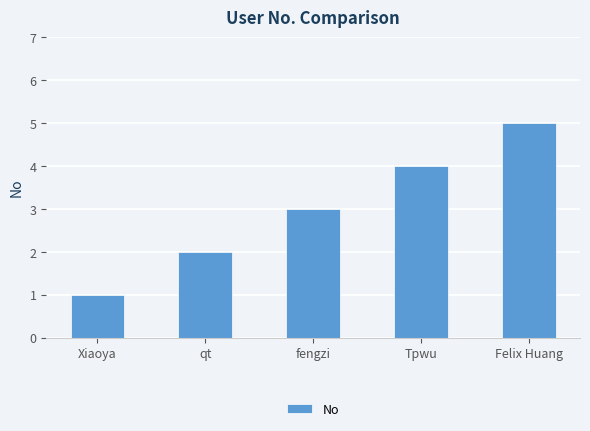

Rank the categories by value from highest to lowest.

Felix Huang, Tpwu, fengzi, qt, Xiaoya